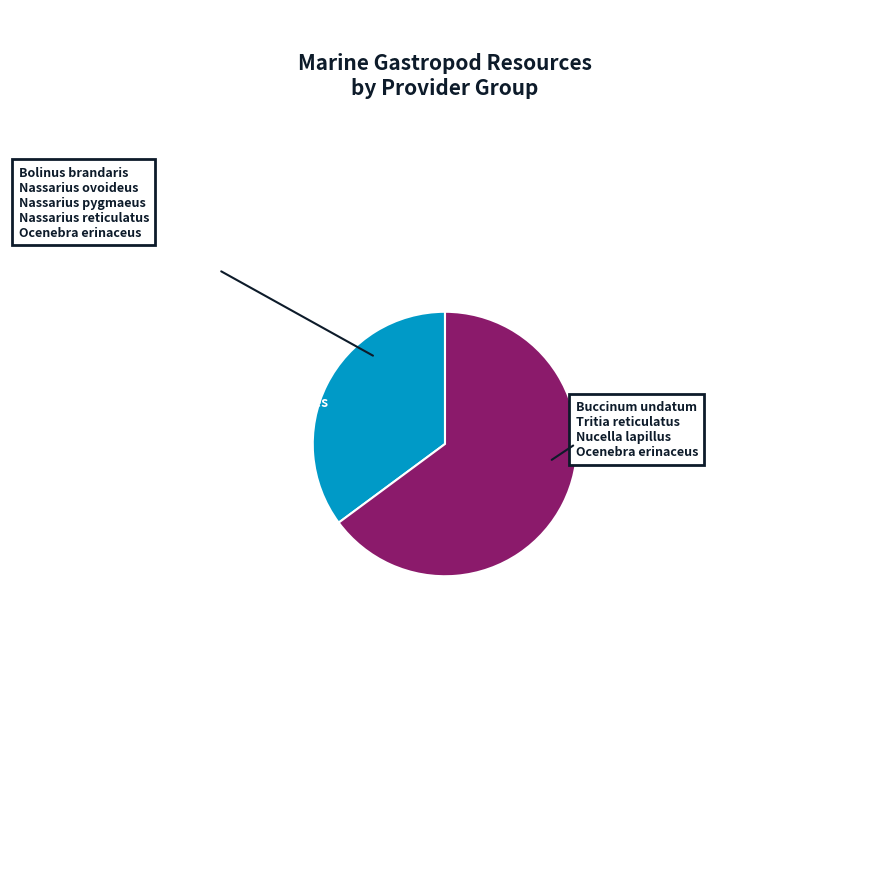

Is there a majority slice in this chart?

Yes